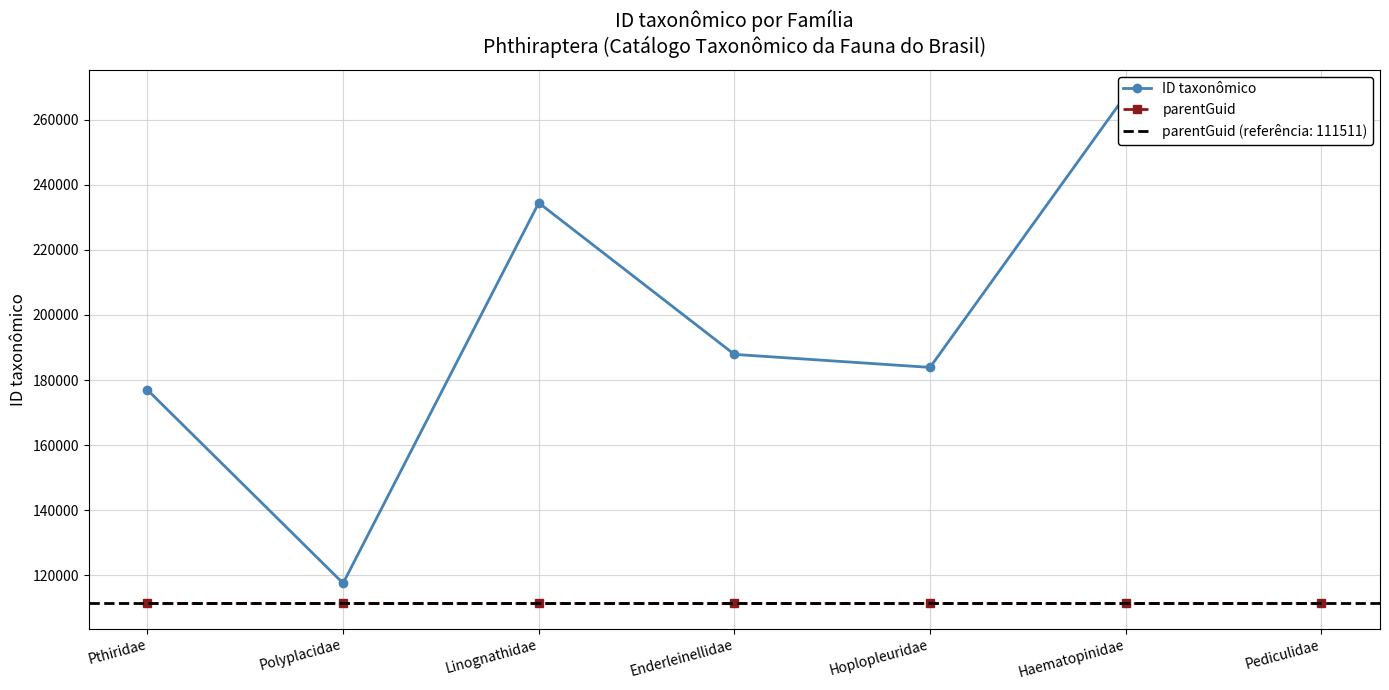

What position from the right is Haematopinidae?

2